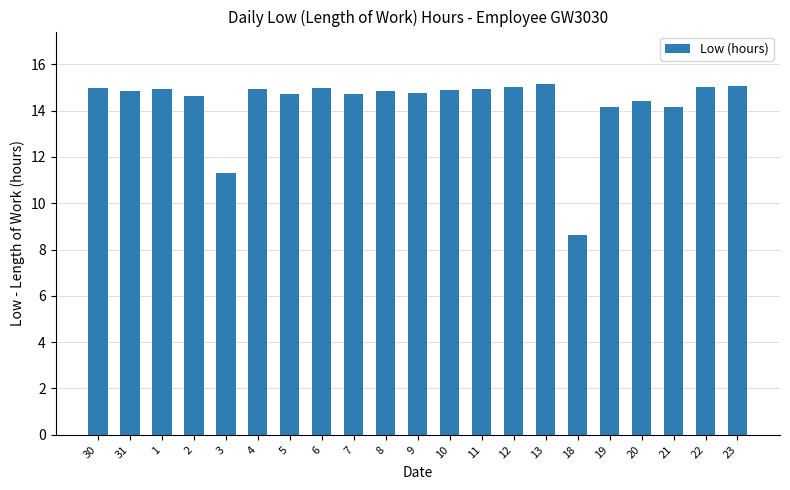

What is the difference between the maximum and minimum values?

6.5